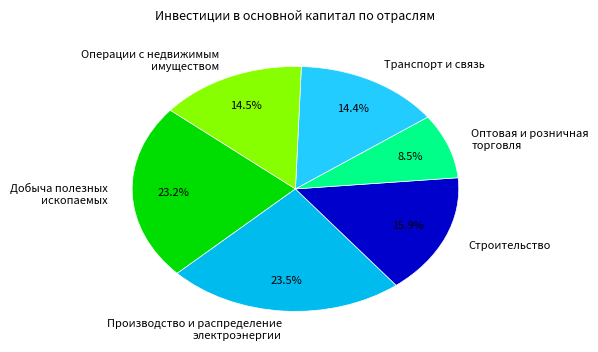

To the nearest percent, what is the difference between the largest and smallest slice percentages?

15%